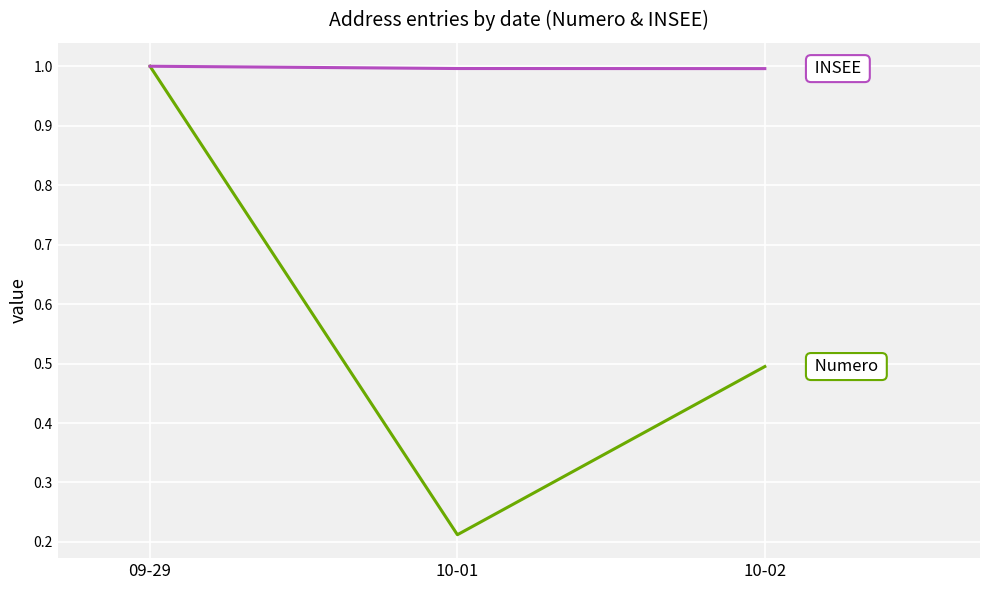

What is the maximum value shown in the chart?

1.0